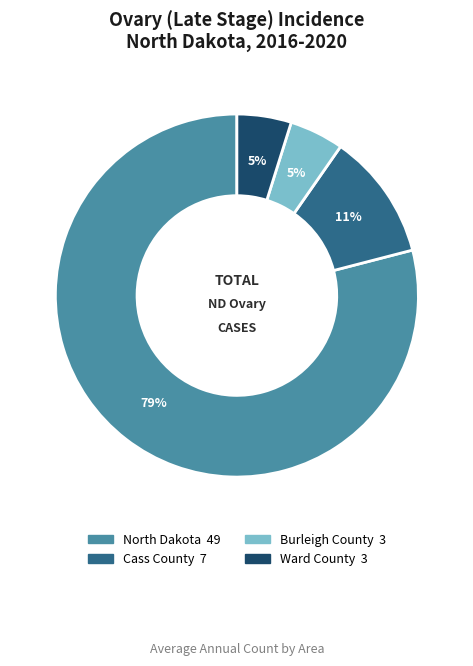

Approximately how many times larger is the value at Ward County compared to Burleigh County?

1.0